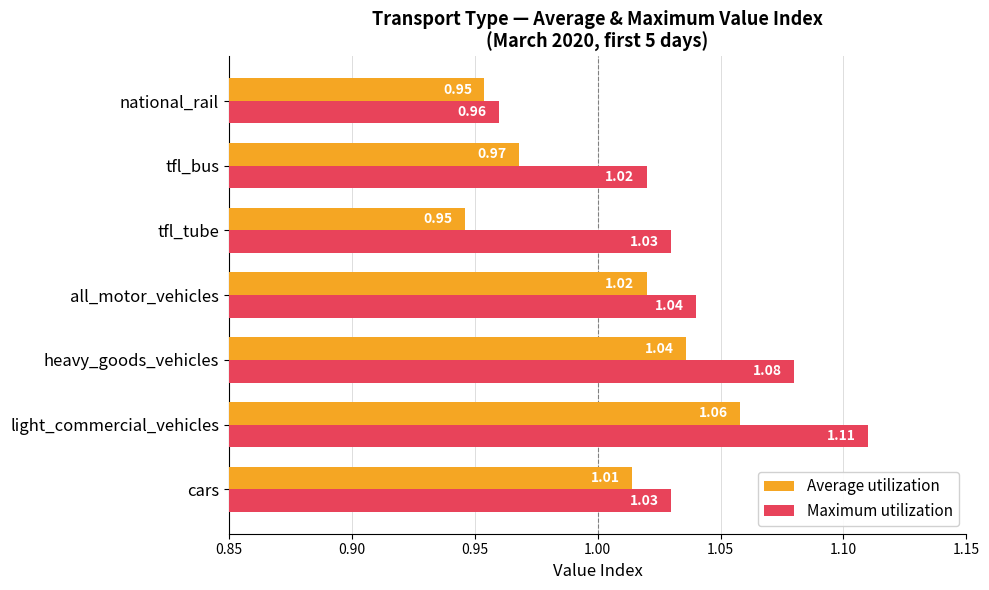

How many data points in Average utilization are above 1?

4